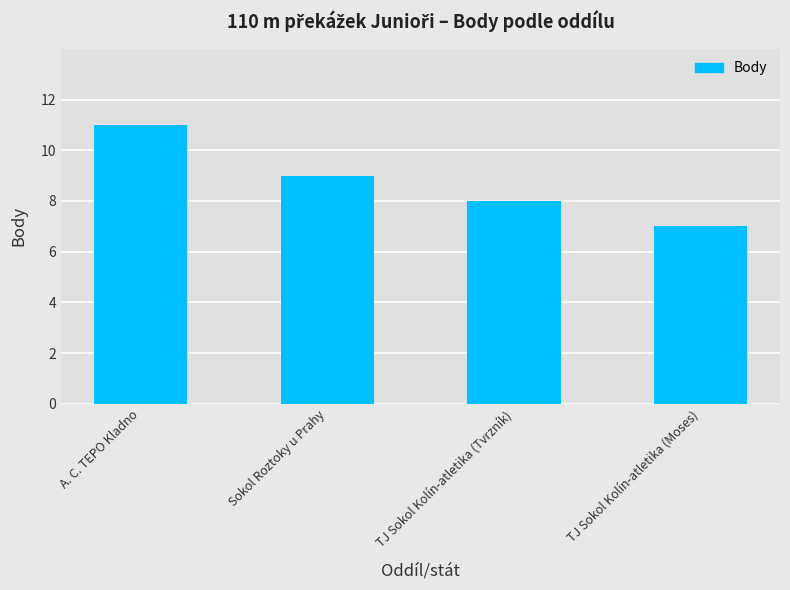

Rank the categories by value from highest to lowest.

A. C. TEPO Kladno, Sokol Roztoky u Prahy, TJ Sokol Kolín-atletika (Tvrzník), TJ Sokol Kolín-atletika (Moses)